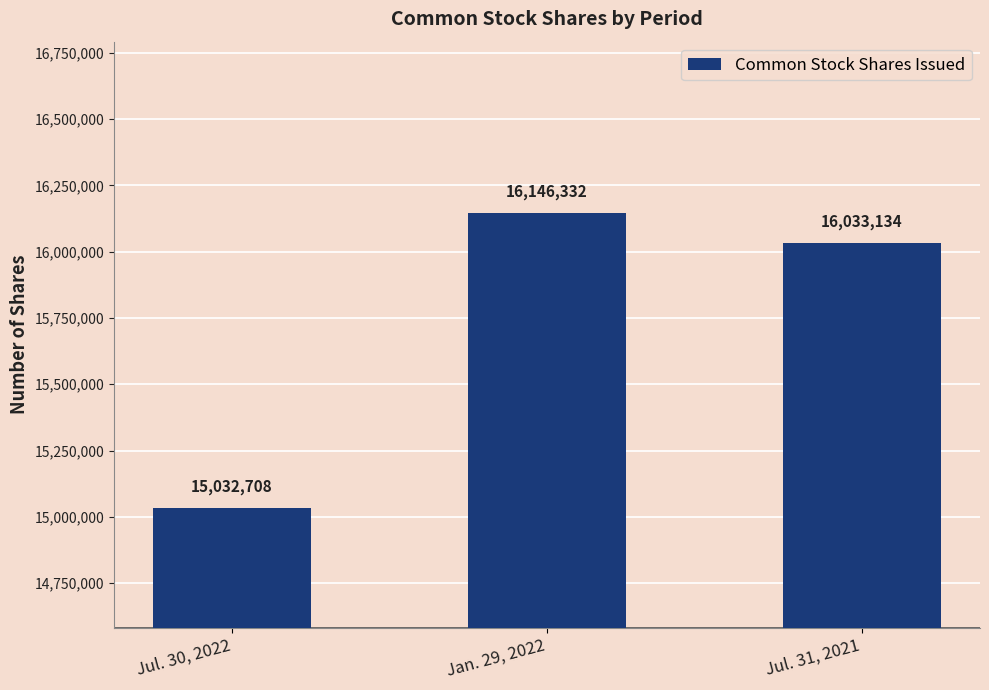

How many data points are less than 16033134?

1